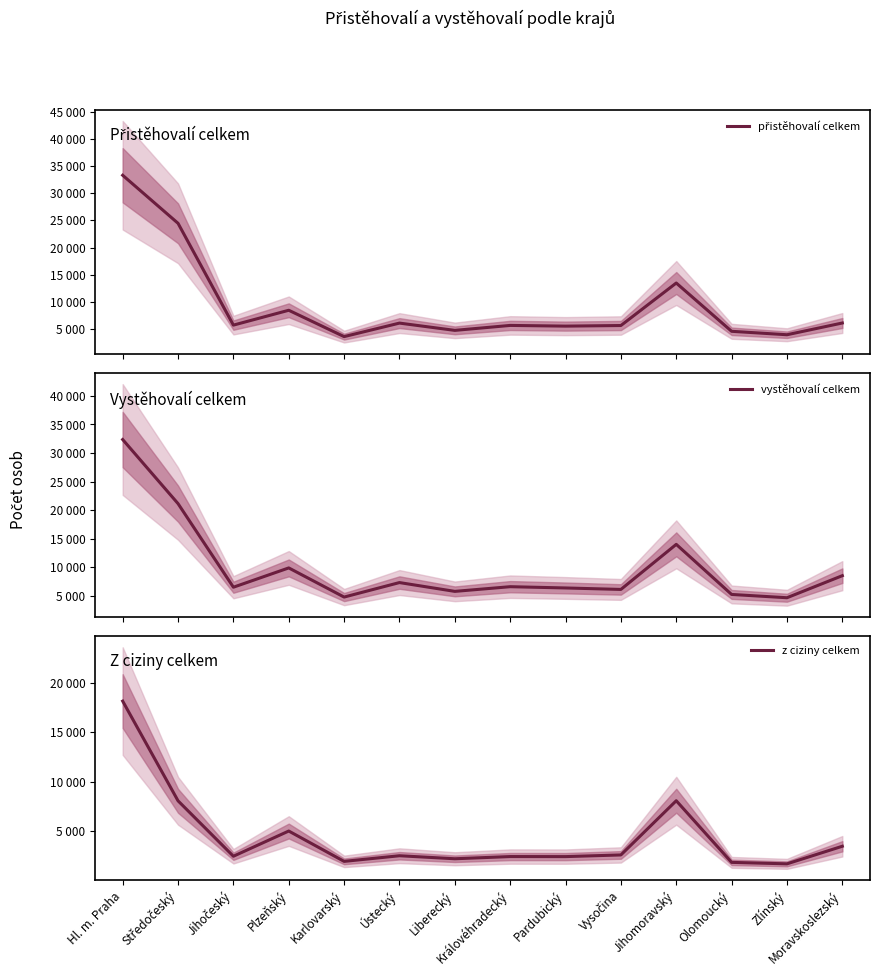

How many series are shown in this chart?

3